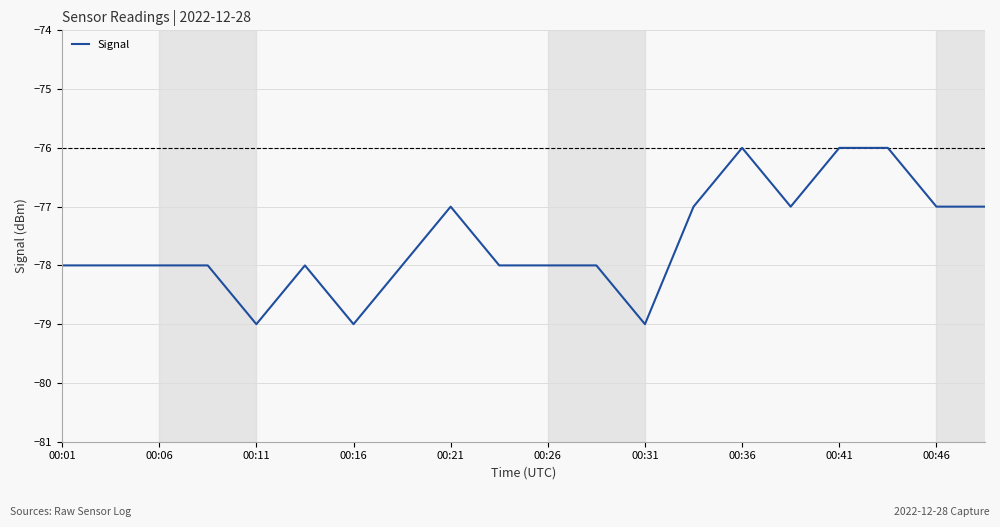

What is the difference between the maximum and minimum values?

3